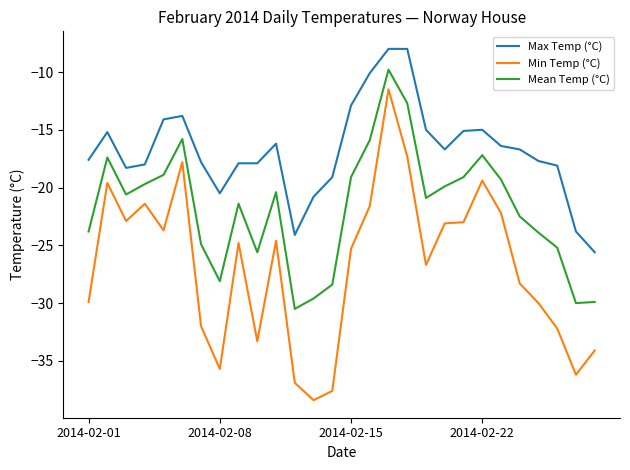

Which series has the largest total across all categories?

Max Temp (°C)